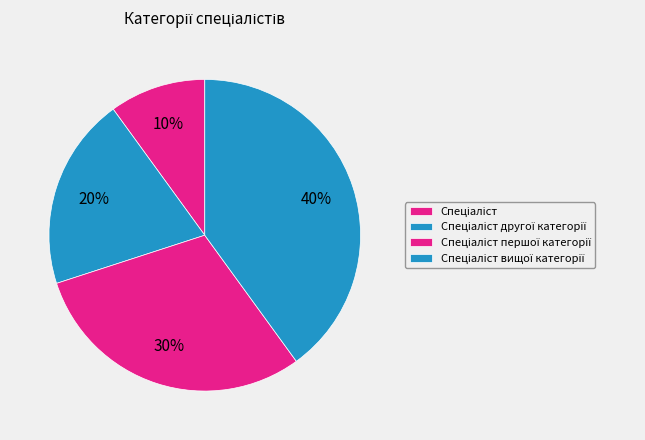

Is it true that Спеціаліст is 10% of the pie?

True